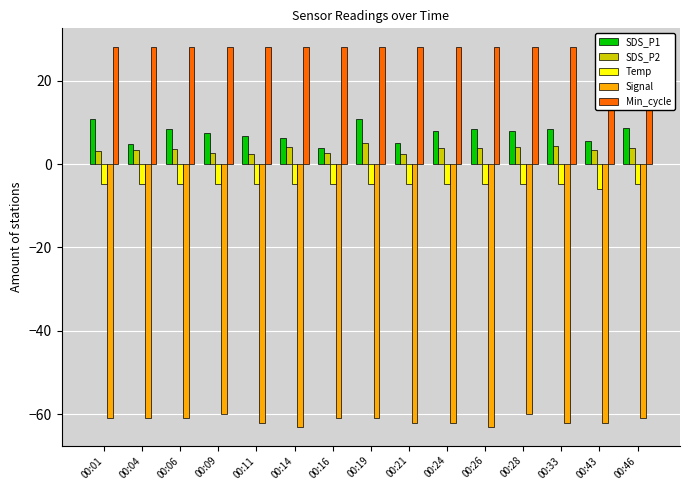

Which series changed the most between 00:26 and 00:33?

Signal